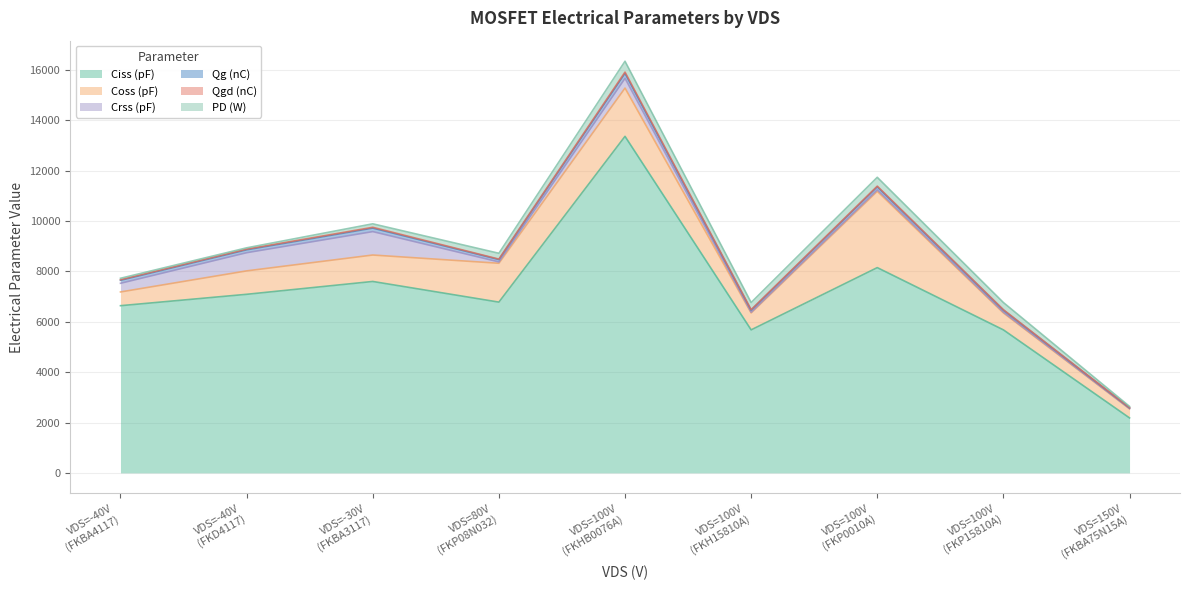

What is the total value across all series at FKD4117?

8935.1